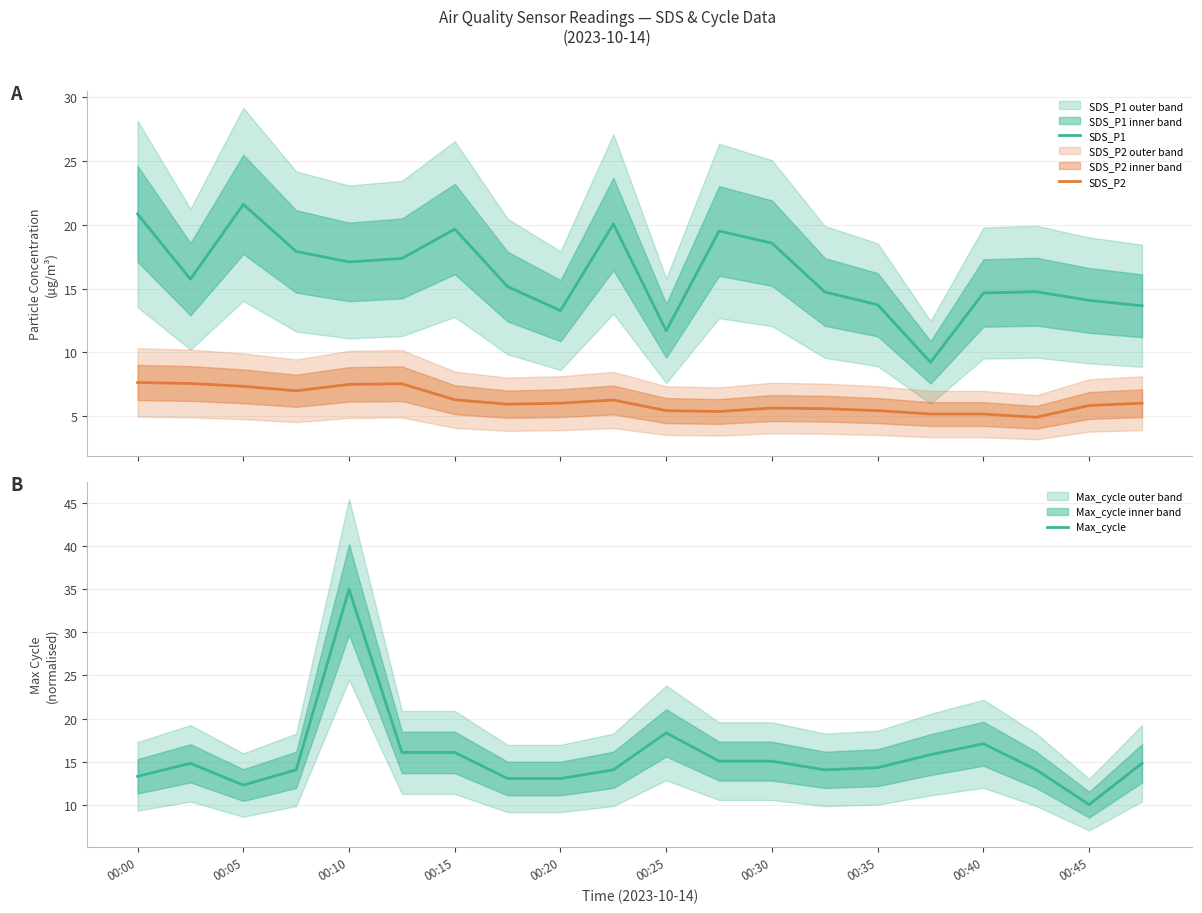

True or false: Max_cycle and SDS_P2 intersect in this chart.

False